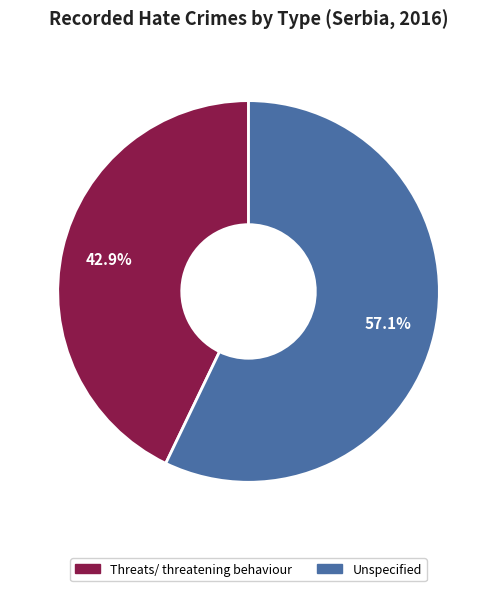

How many slices are in this pie chart?

2